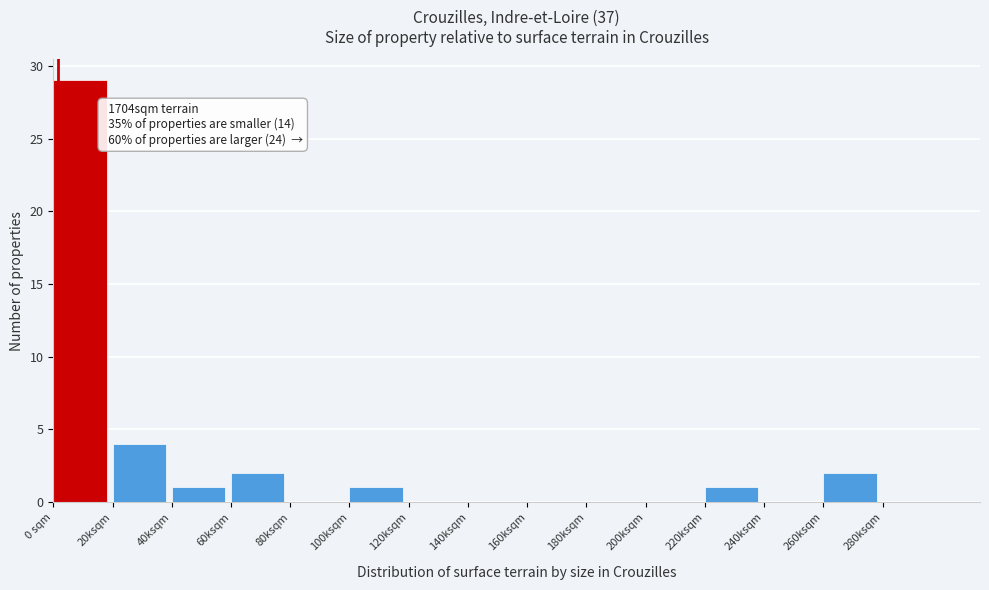

Reading left to right, transcribe all the data shown in this chart.

0 sqm=29	20ksqm=4	40ksqm=1	60ksqm=2	80ksqm=0	100ksqm=1	120ksqm=0	140ksqm=0	160ksqm=0	180ksqm=0	200ksqm=0	220ksqm=1	240ksqm=0	260ksqm=2	280ksqm=0